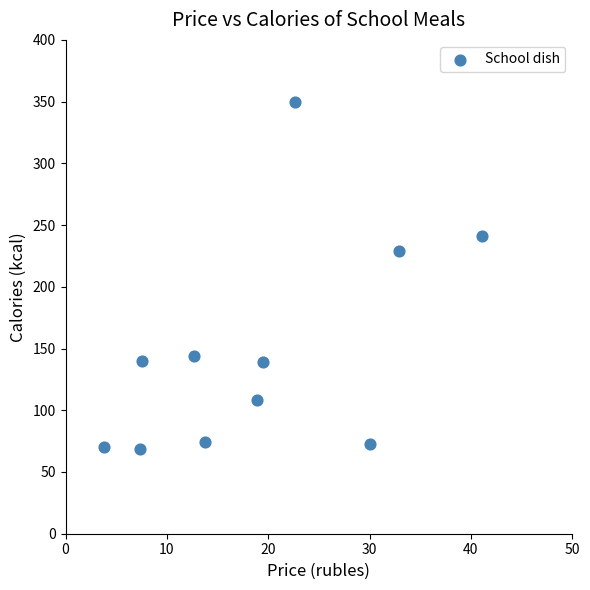

What is the average X value?

19.1